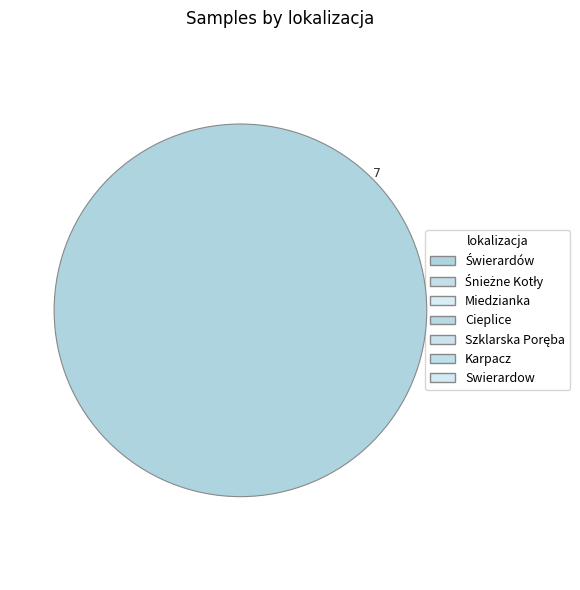

Rank the categories by value from highest to lowest.

Świerardów, Miedzianka, Śnieżne Kotły, Cieplice, Szklarska Poręba, Karpacz, Swierardow